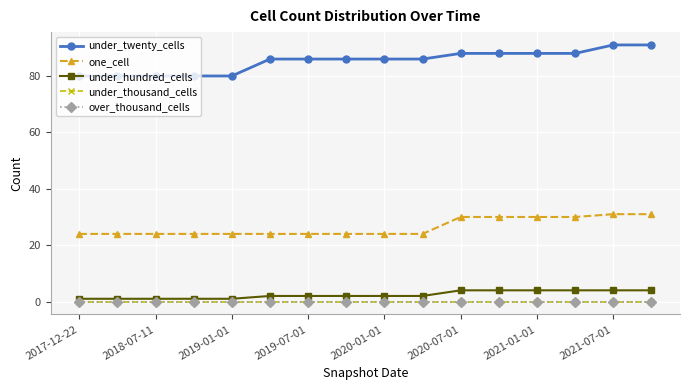

Is this an area chart (filled region under the line)?

No